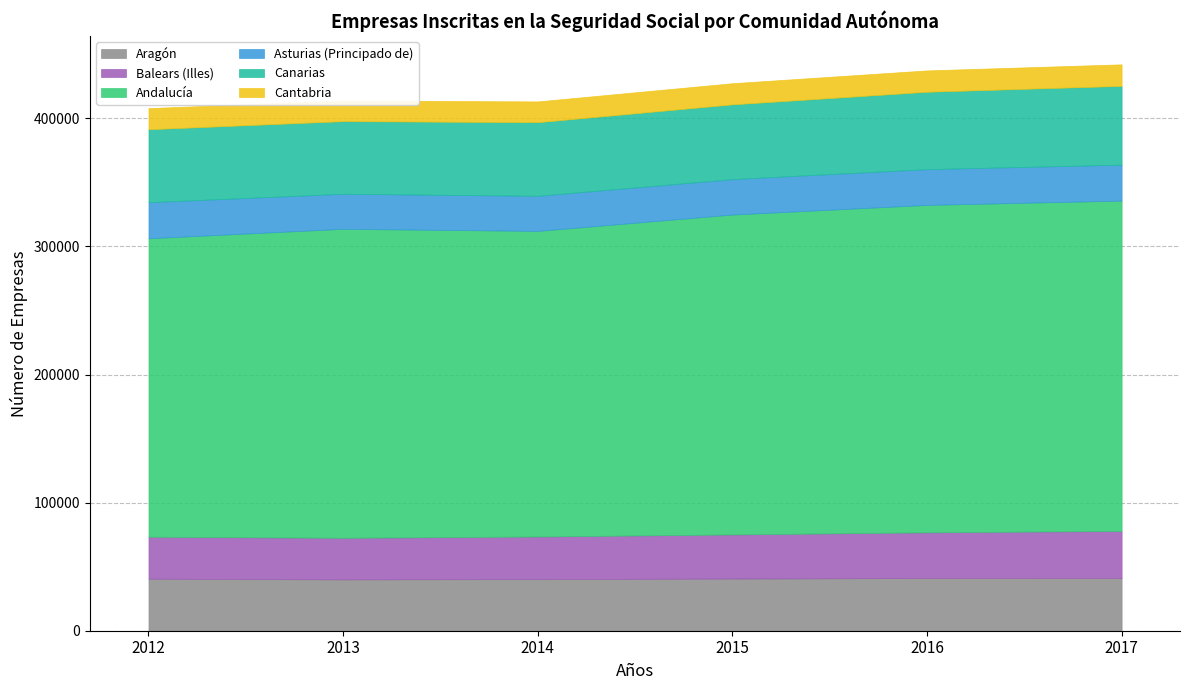

Which series has the widest spread of values?

Andalucía